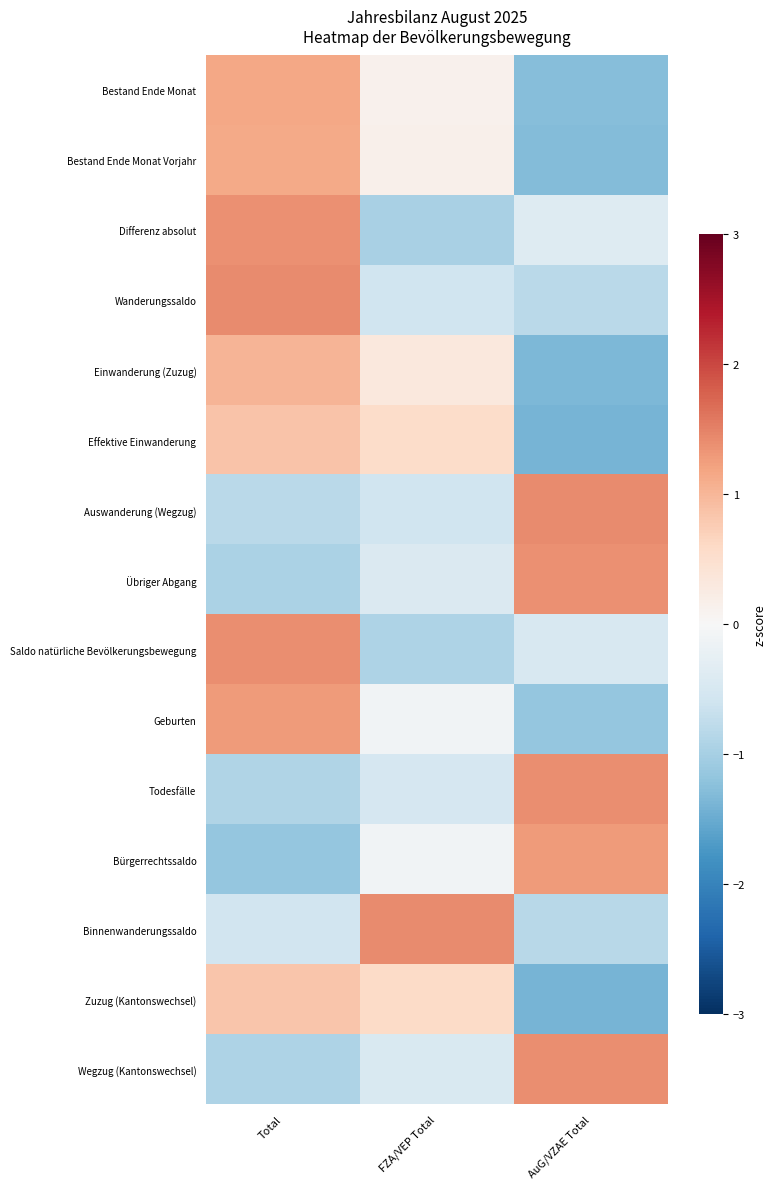

Reading left to right, extract all data points from this chart.

Bestand Ende Monat: Total=1.2	FZA/VEP Total=0.1	AuG/VZAE Total=-1.3
Bestand Ende Monat Vorjahr: Total=1.1	FZA/VEP Total=0.1	AuG/VZAE Total=-1.3
Differenz absolut: Total=1.4	FZA/VEP Total=-1.0	AuG/VZAE Total=-0.4
Wanderungssaldo: Total=1.4	FZA/VEP Total=-0.6	AuG/VZAE Total=-0.8
Einwanderung (Zuzug): Total=1.0	FZA/VEP Total=0.3	AuG/VZAE Total=-1.4
Effektive Einwanderung: Total=0.9	FZA/VEP Total=0.6	AuG/VZAE Total=-1.4
Auswanderung (Wegzug): Total=-0.8	FZA/VEP Total=-0.6	AuG/VZAE Total=1.4
Übriger Abgang: Total=-1.0	FZA/VEP Total=-0.4	AuG/VZAE Total=1.4
Saldo natürliche Bevölkerungsbewegung: Total=1.4	FZA/VEP Total=-0.9	AuG/VZAE Total=-0.5
Geburten: Total=1.3	FZA/VEP Total=-0.1	AuG/VZAE Total=-1.2
Todesfälle: Total=-0.9	FZA/VEP Total=-0.5	AuG/VZAE Total=1.4
Bürgerrechtssaldo: Total=-1.2	FZA/VEP Total=-0.1	AuG/VZAE Total=1.3
Binnenwanderungssaldo: Total=-0.6	FZA/VEP Total=1.4	AuG/VZAE Total=-0.8
Zuzug (Kantonswechsel): Total=0.8	FZA/VEP Total=0.6	AuG/VZAE Total=-1.4
Wegzug (Kantonswechsel): Total=-0.9	FZA/VEP Total=-0.5	AuG/VZAE Total=1.4